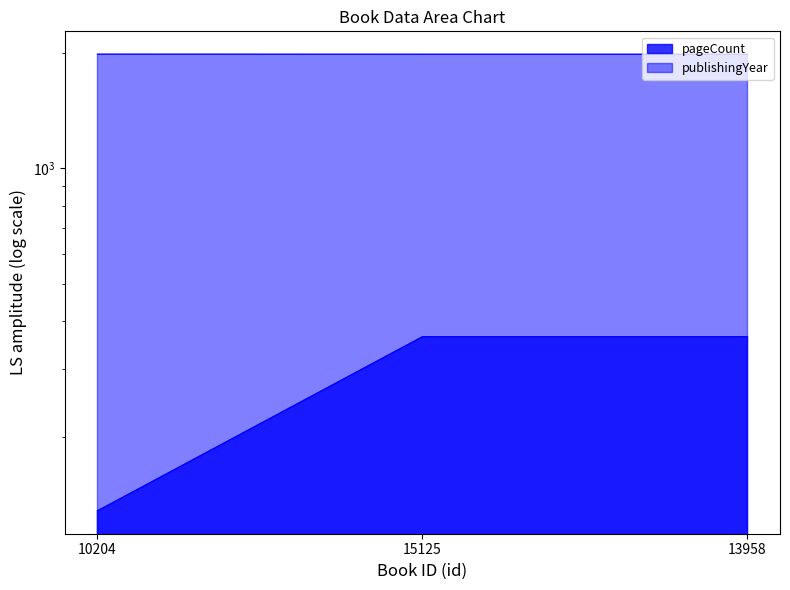

Reading right to left, what are all the values shown in this chart?

pageCount: 13958=364	15125=364	10204=128
publishingYear: 13958=1984	15125=1984	10204=1985